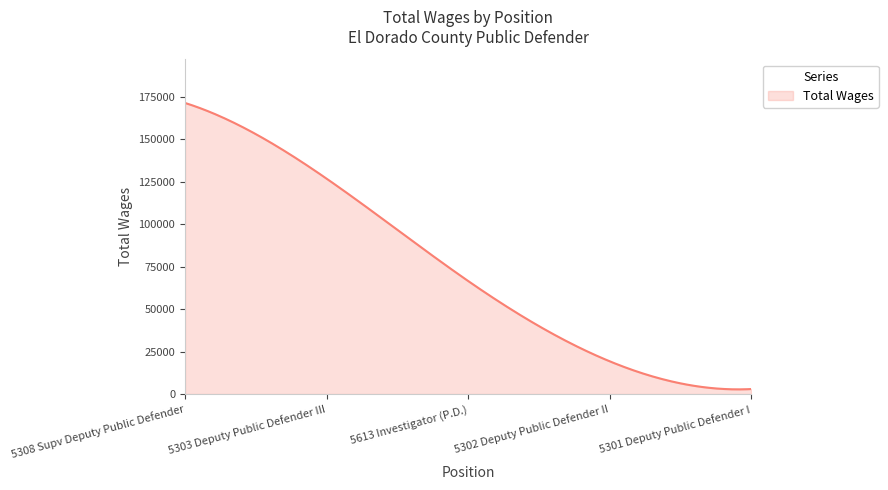

Count the number of categories in the chart.

300